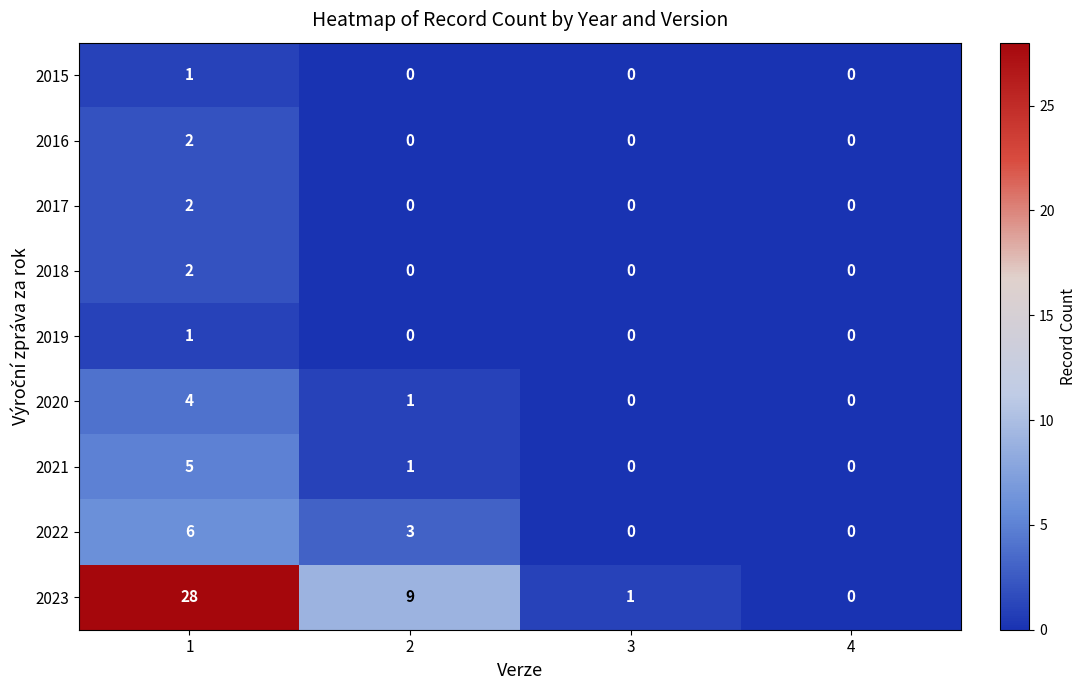

What is the difference between the highest and lowest values at 1?

27